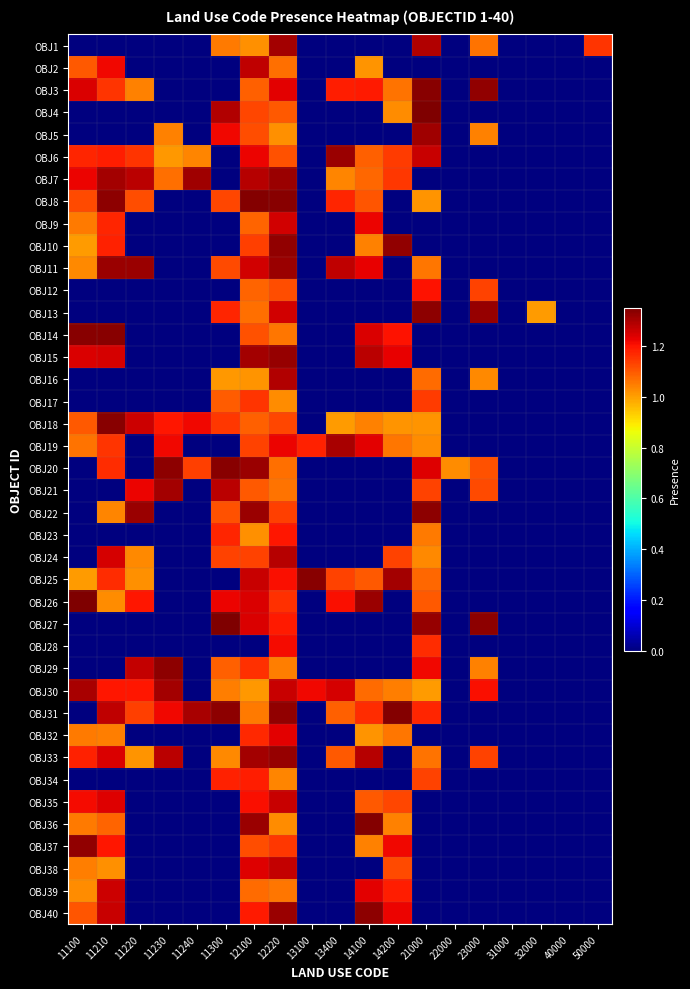

Between 14100 and 22000, which is larger?

14100